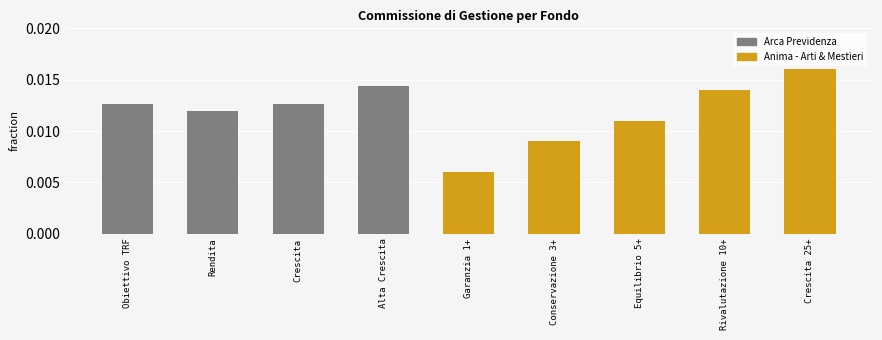

Rank the categories by value from highest to lowest.

Crescita 25+, Alta Crescita, Rivalutazione 10+, Obiettivo TRF, Crescita, Rendita, Equilibrio 5+, Conservazione 3+, Garanzia 1+